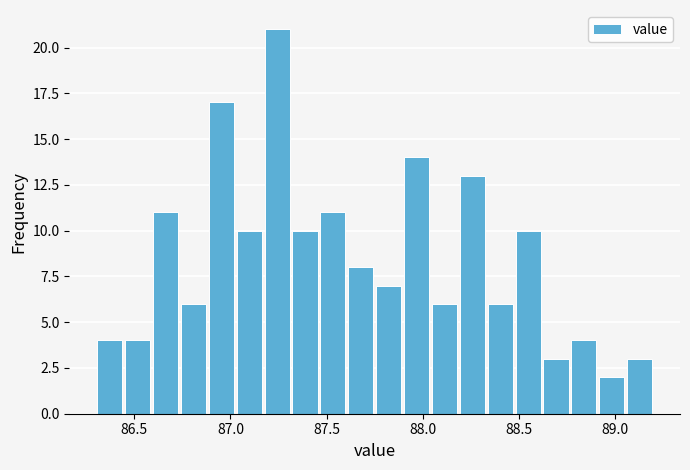

Around what value on the x-axis is the tallest bar? Give the approximate position of its centre, as read against the axis.

87.25